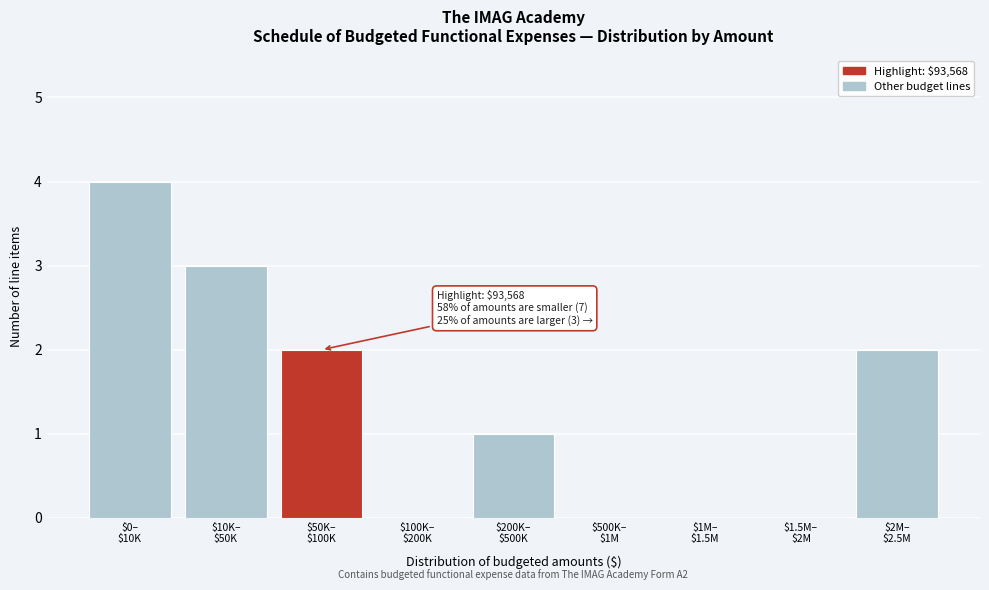

What is the maximum value shown in the chart?

4